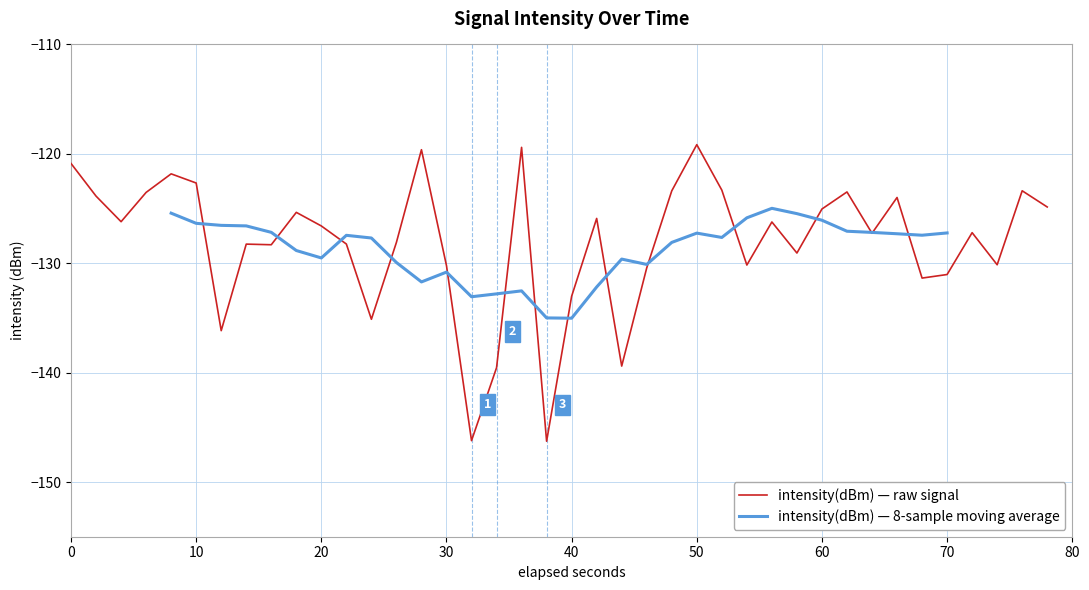

True or false: intensity(dBm) — 8-sample moving average and intensity(dBm) — raw signal cross at least once.

True